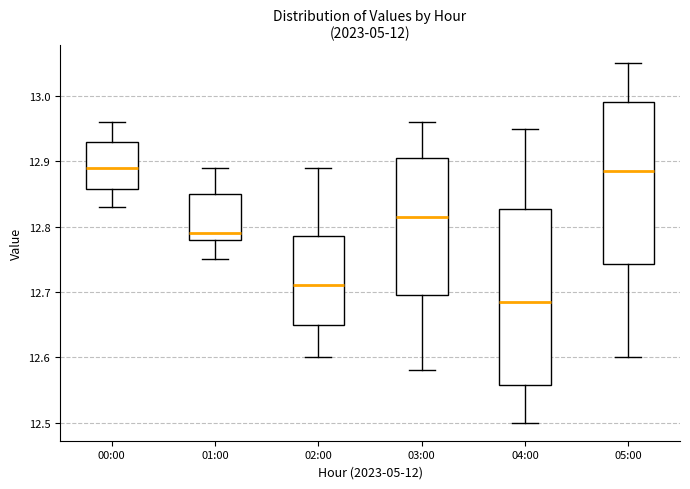

Reading left to right, read every box against the y-axis: the position of its median line, the range the box covers, and the ends of its whiskers. The values are not printed on the chart, so give them approximately, as read against the axis.

00:00: median 12.89, box 12.86 to 12.93, whiskers 12.83 to 12.96
01:00: median 12.79, box 12.78 to 12.85, whiskers 12.75 to 12.89
02:00: median 12.71, box 12.65 to 12.79, whiskers 12.60 to 12.89
03:00: median 12.82, box 12.70 to 12.91, whiskers 12.58 to 12.96
04:00: median 12.69, box 12.56 to 12.83, whiskers 12.50 to 12.95
05:00: median 12.89, box 12.74 to 12.99, whiskers 12.60 to 13.05